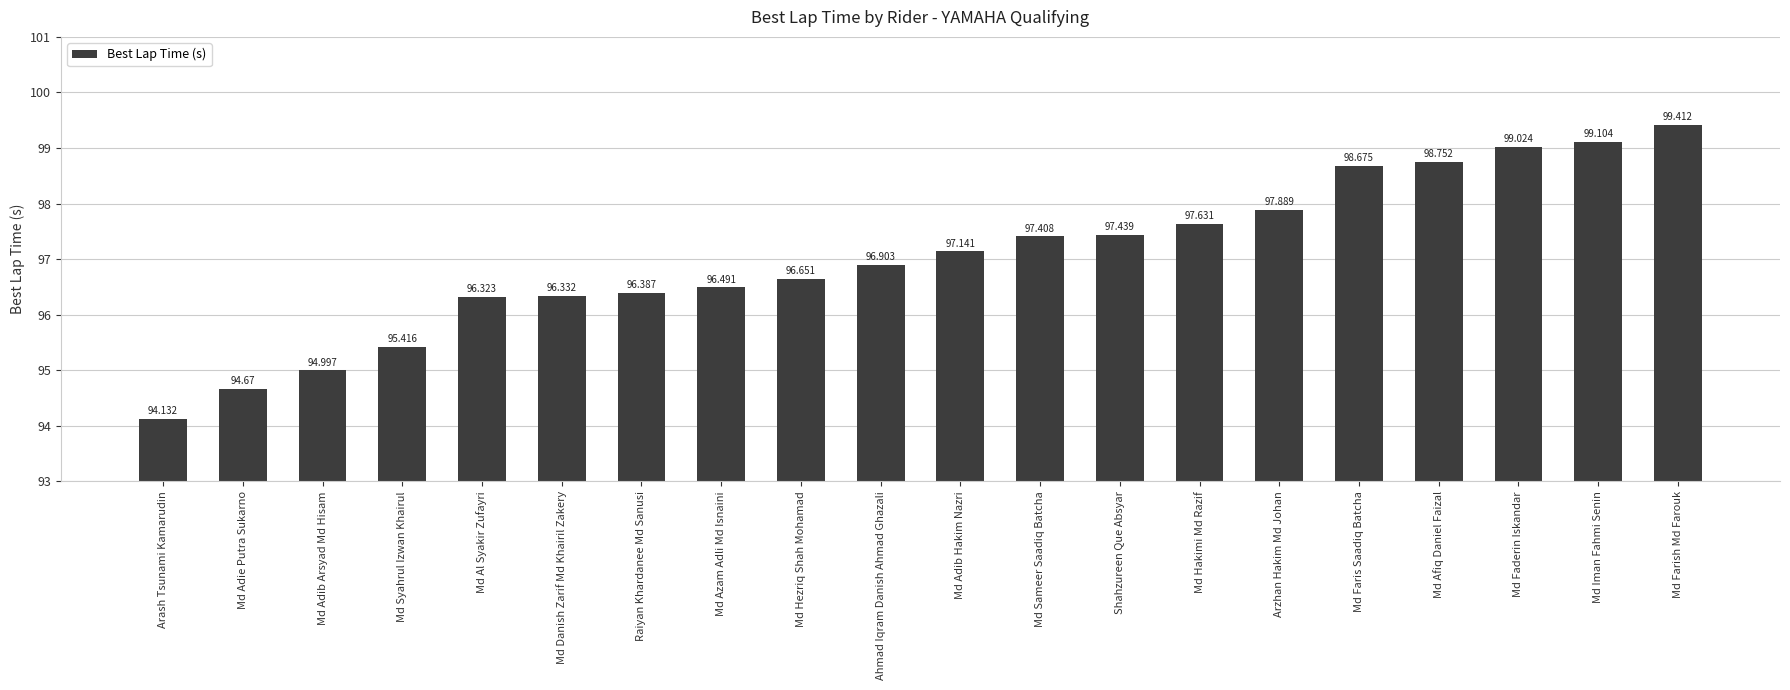

Between Md Azam Adli Md Isnaini and Md Afiq Daniel Faizal, which is larger?

Md Afiq Daniel Faizal